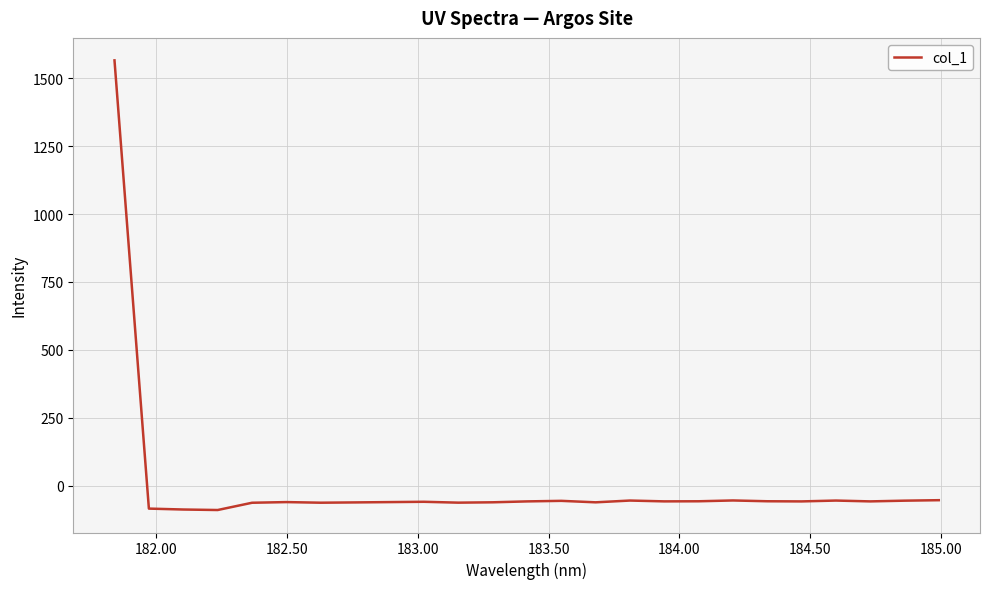

What is the minimum value shown in the chart?

-89.2